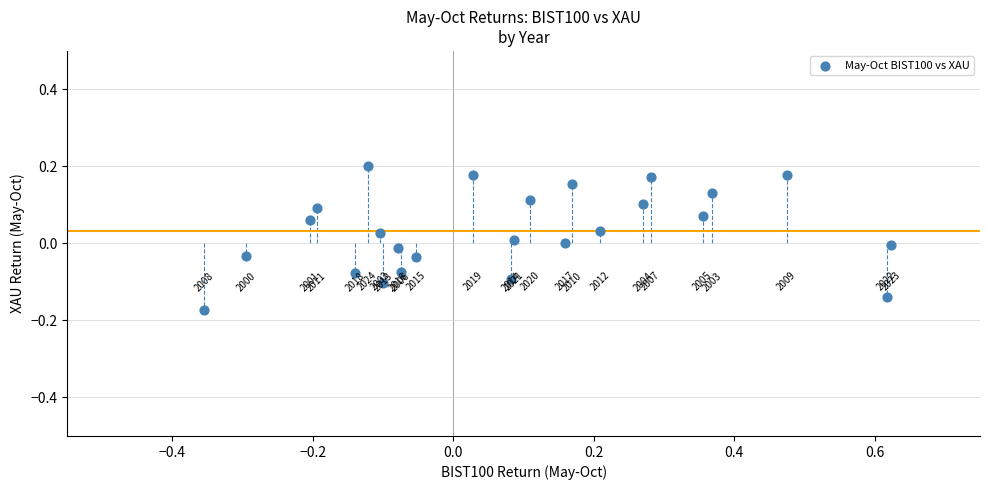

What is the range of X values (max minus min)?

1.0